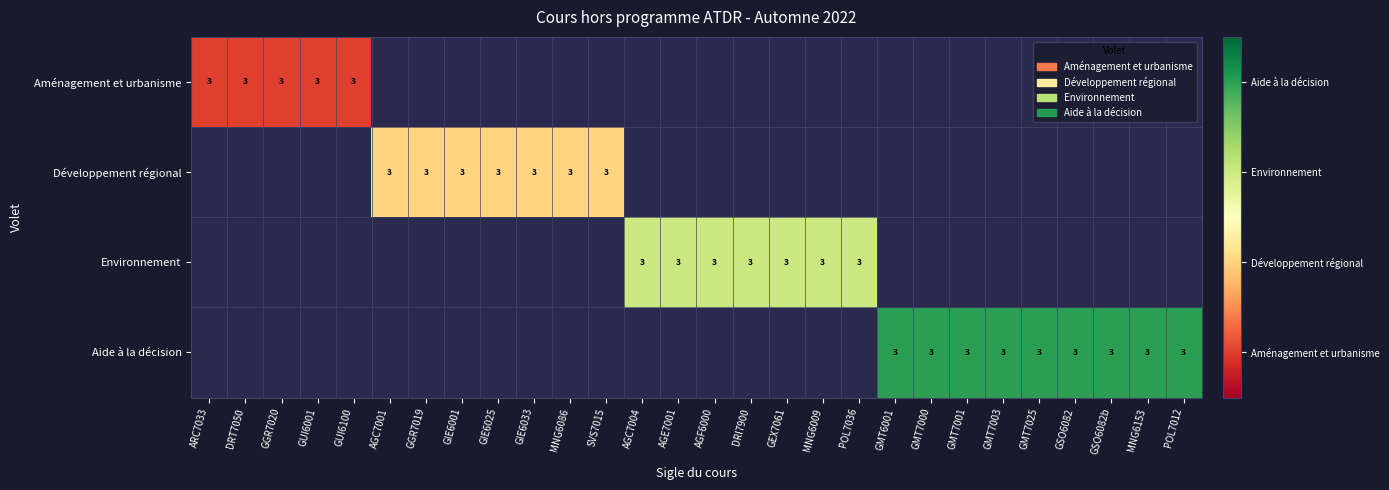

Is it true that Aide à la décision equals 4.0 at GSO6082?

True